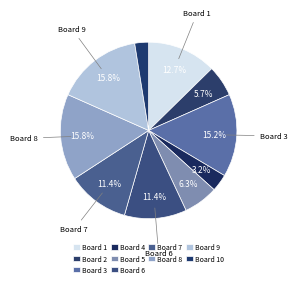

How many slices are in this pie chart?

10